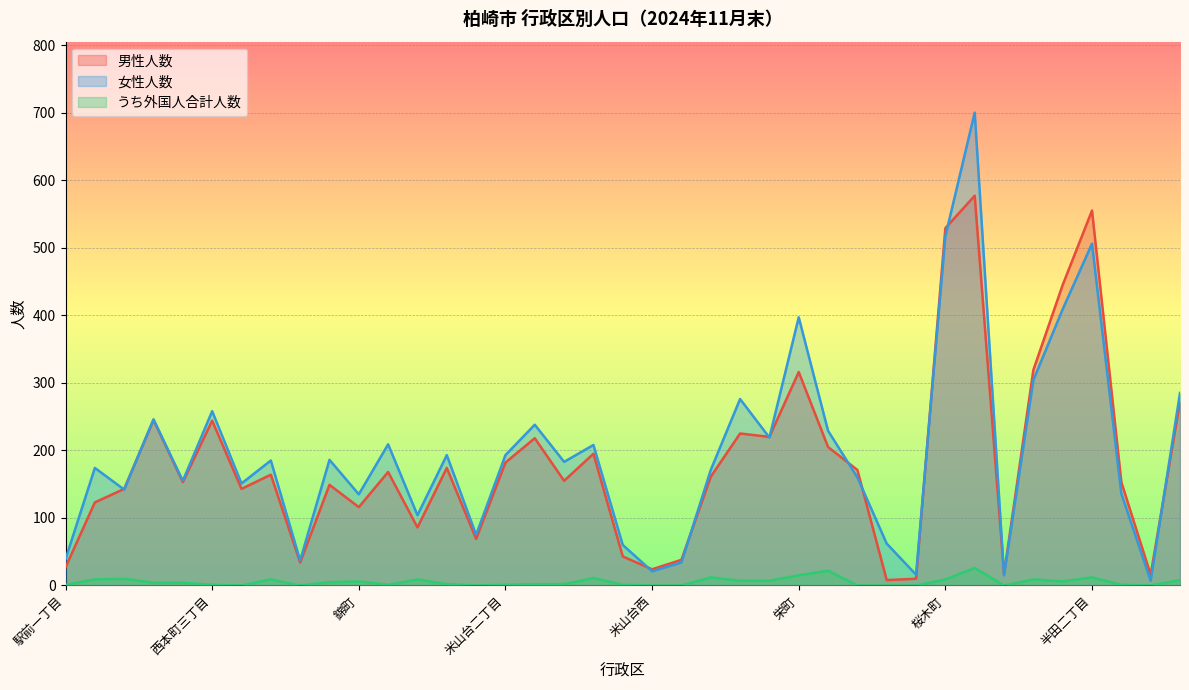

Count the number of categories in the chart.

39